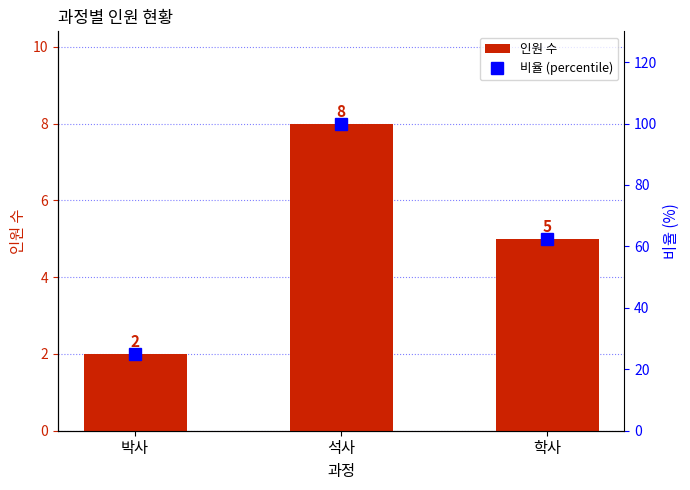

Rank the series at 석사 from highest to lowest value.

비율 (percentile), 인원 수